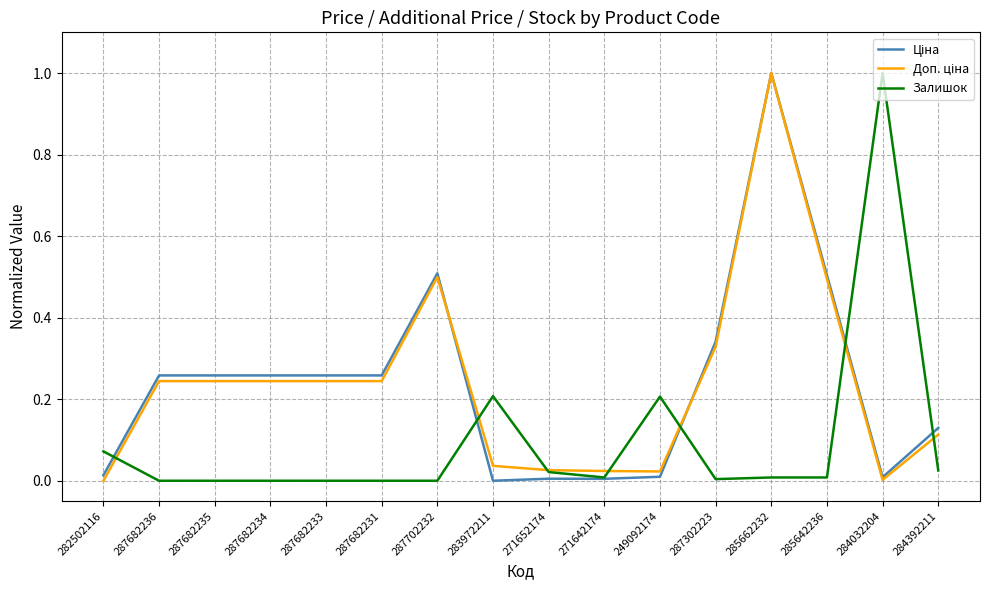

Which series changed the most between 271642174 and 284032204?

Залишок